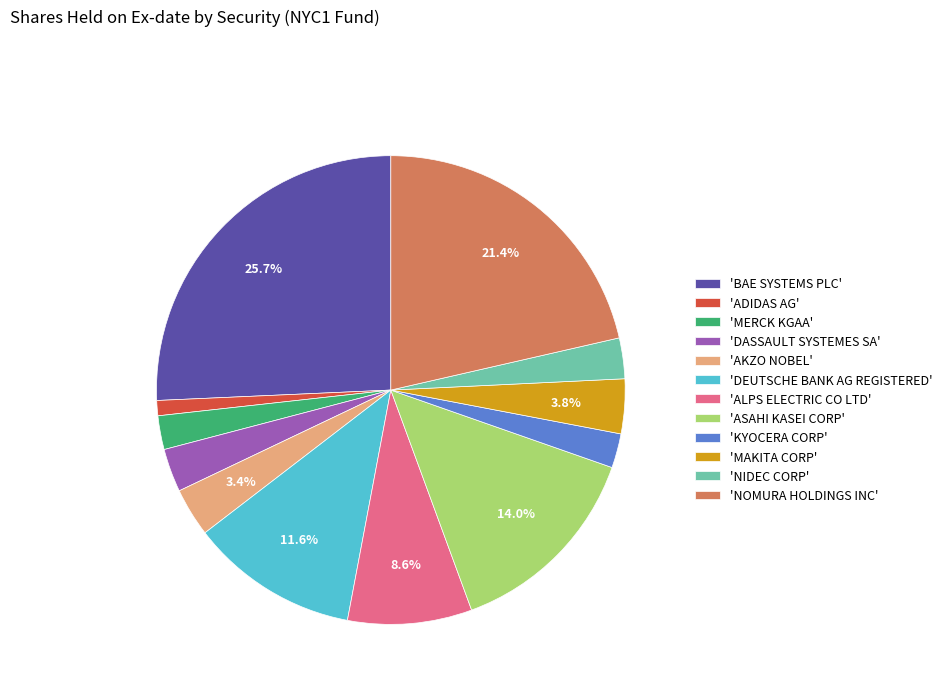

Do 'KYOCERA CORP' and 'MERCK KGAA' together represent more than half of the pie?

No